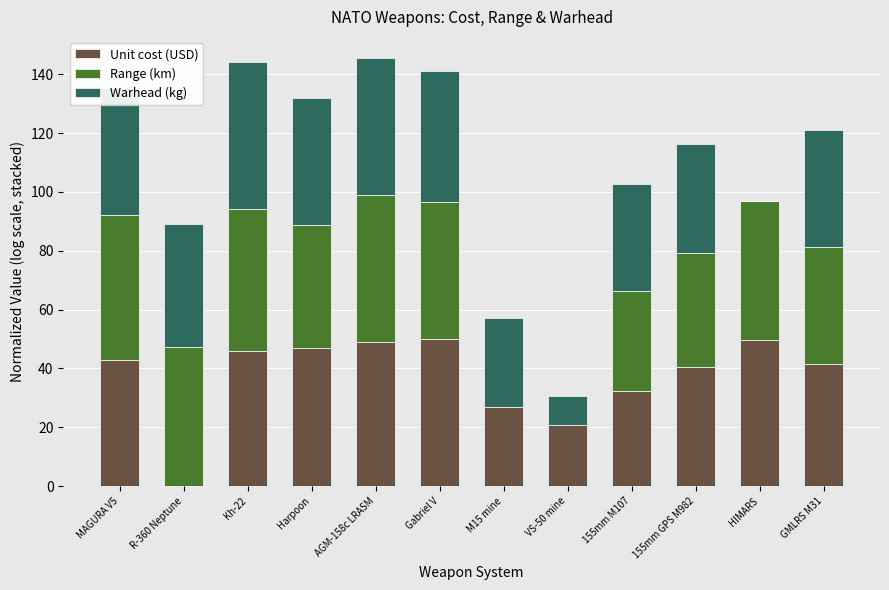

The value of Unit cost (USD) at MAGURA V5 is 27.9. True or false?

False